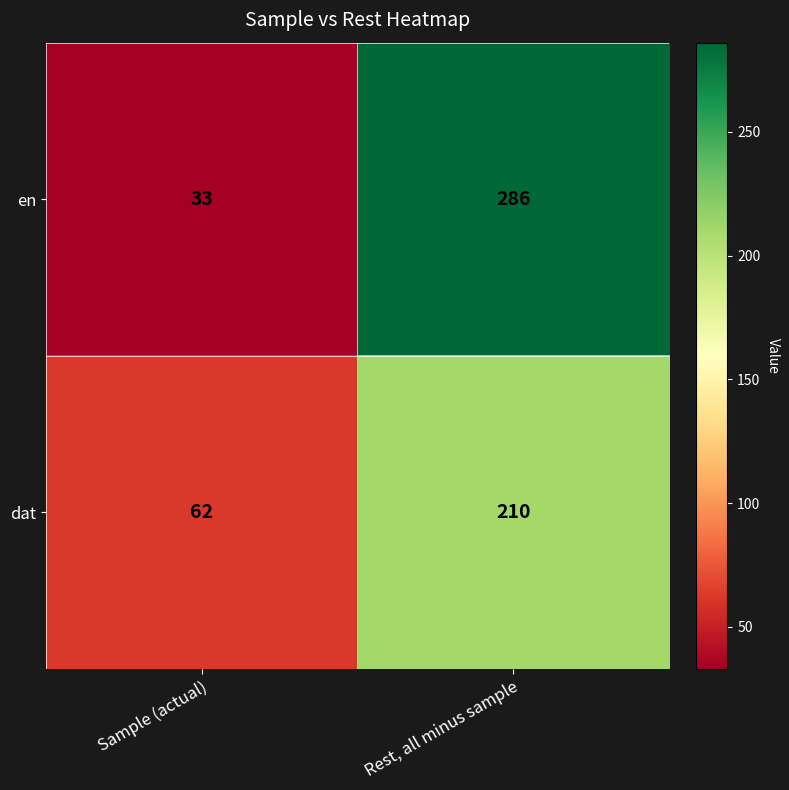

Reading right to left, extract all data points from this chart.

en: 286	33
dat: 210	62